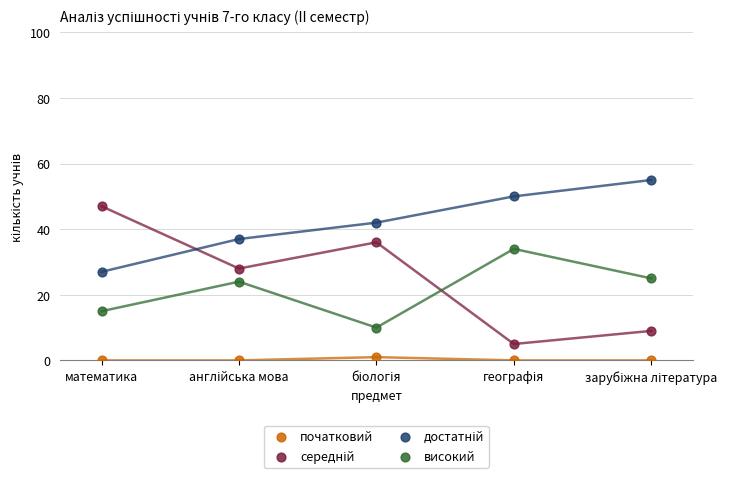

Which series reaches the minimum Y coordinate?

початковий